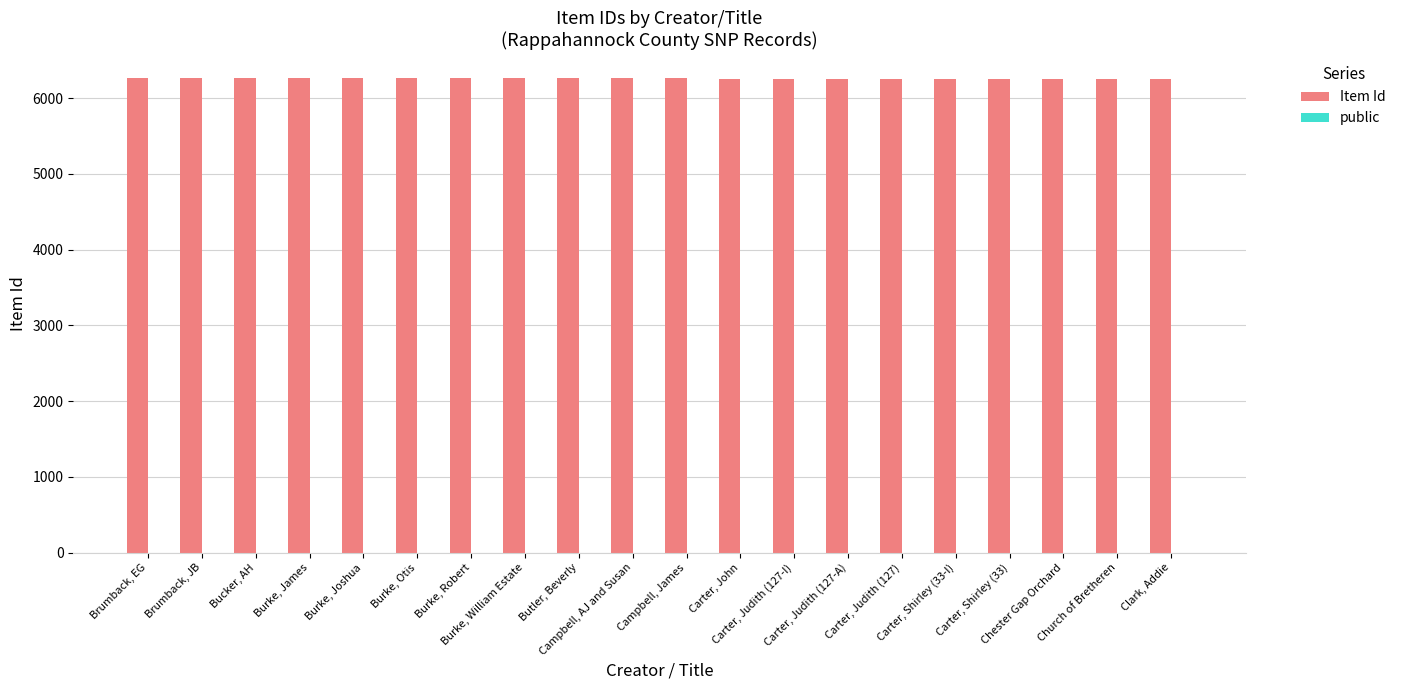

Which series has the largest total across all categories?

Item Id